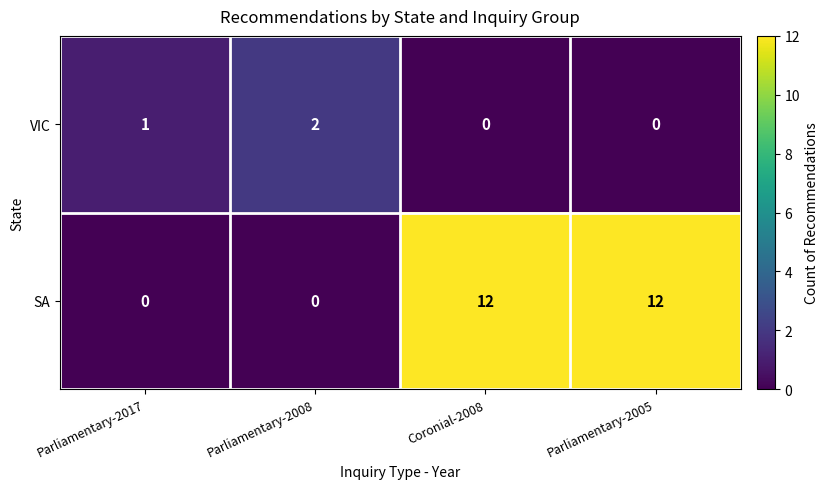

The value of VIC at Coronial-2008 is 1. True or false?

False